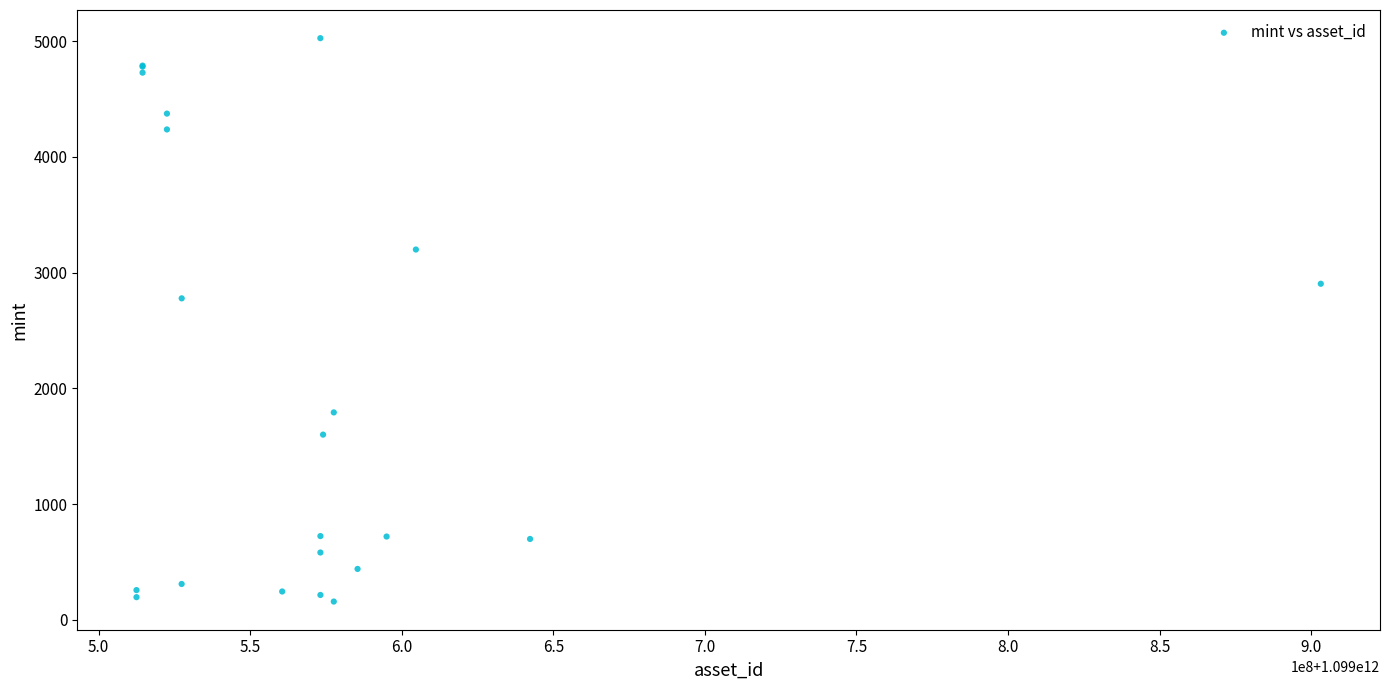

What Y value in the scatter plot is closest to 2592?

2778